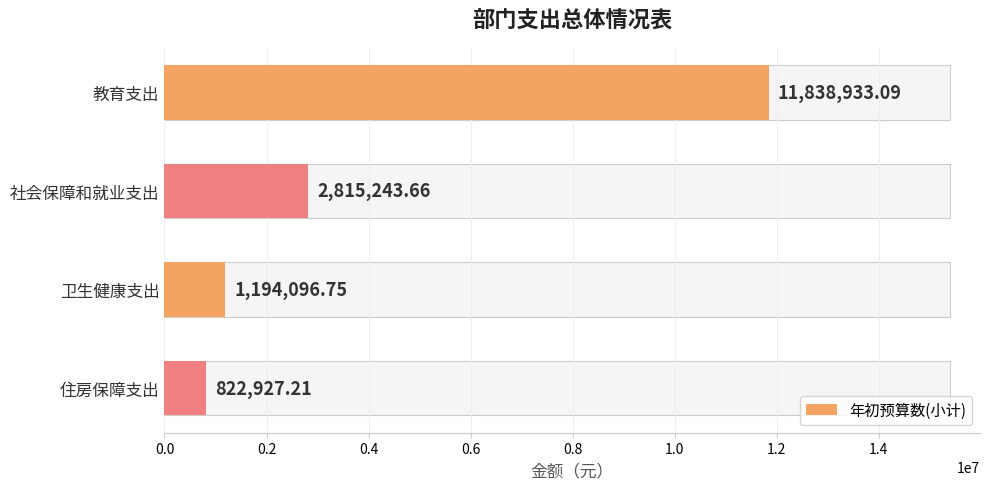

What is the difference between the maximum and minimum values?

11016005.9